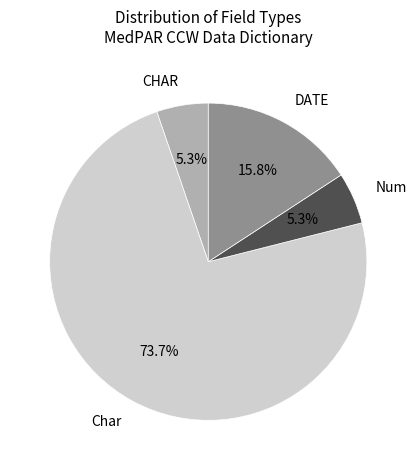

What percentage is NOT represented by CHAR?

94.7%